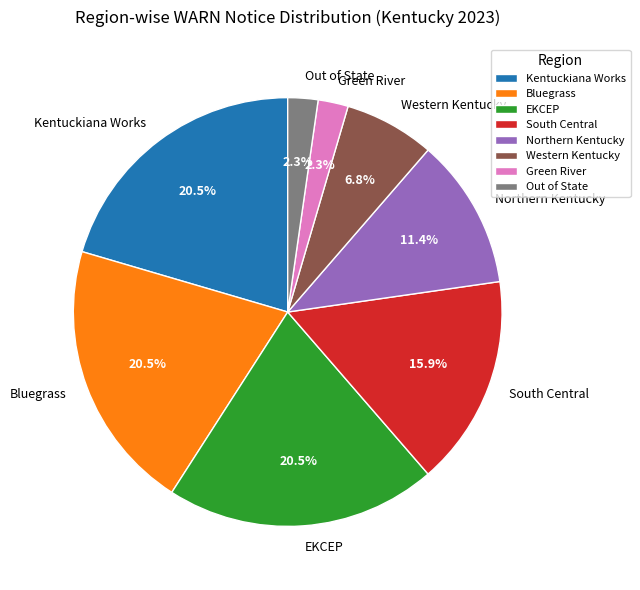

How much of the chart is everything except Green River?

97.7%